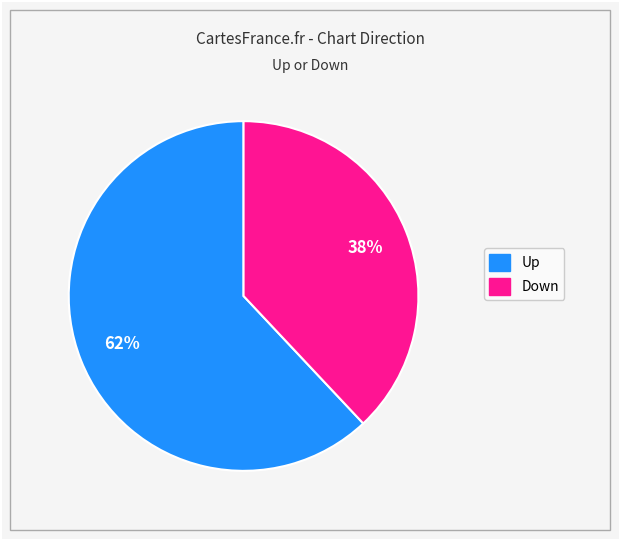

To the nearest percent, what is the average slice percentage?

50%